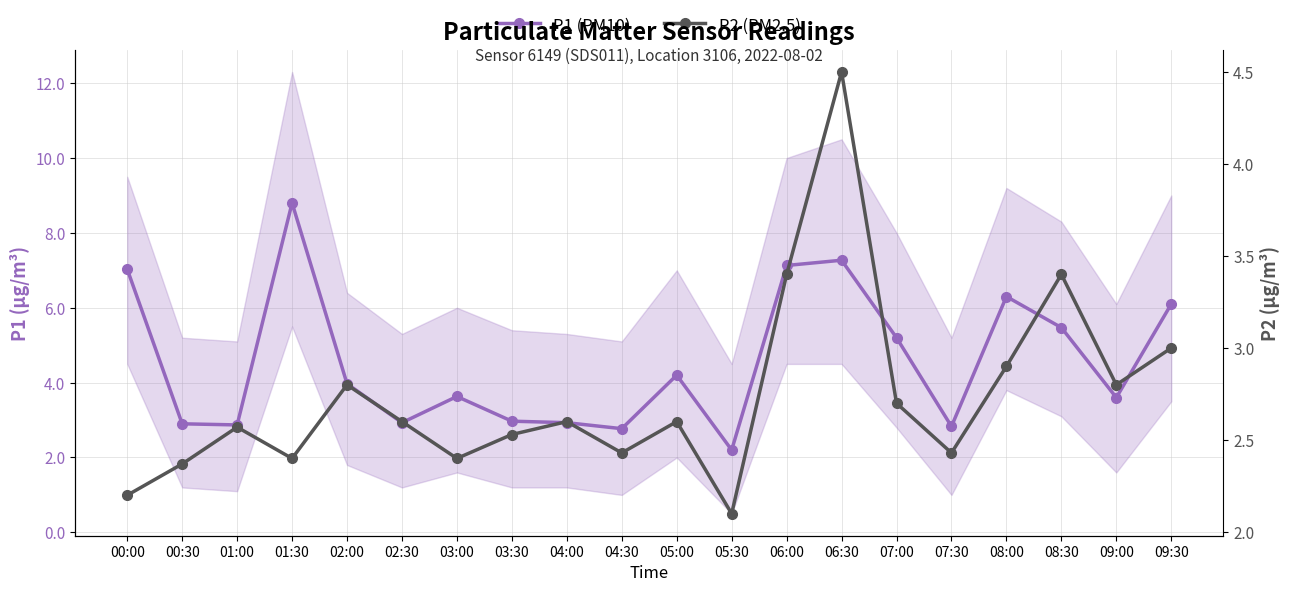

What is the value of the P2 (PM2.5) point at the 14th from the left?

4.5